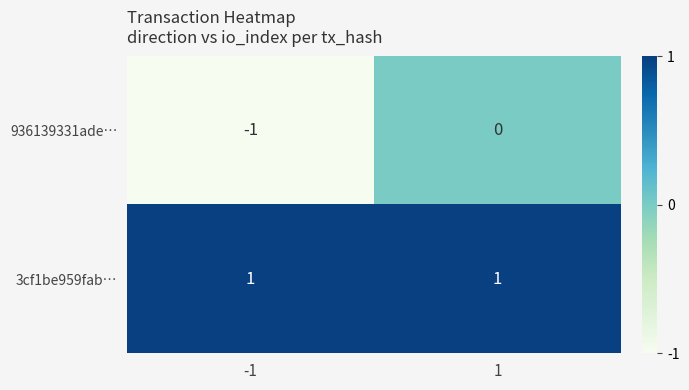

Count the number of categories in the chart.

2